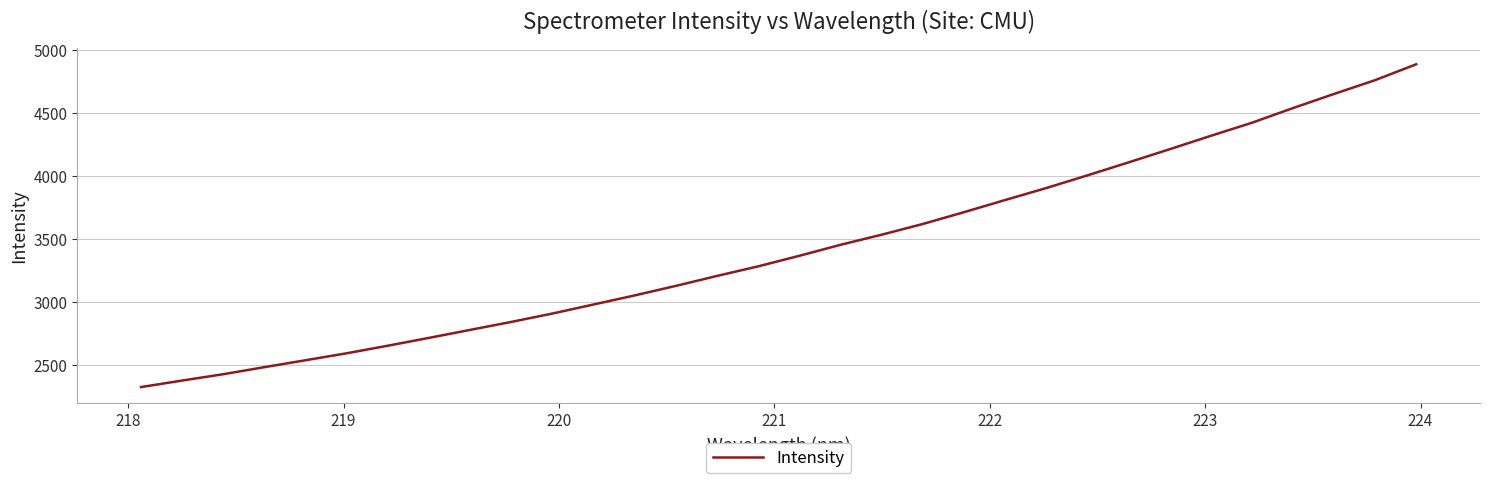

True or false: the data has more than 1 interior local peaks.

False